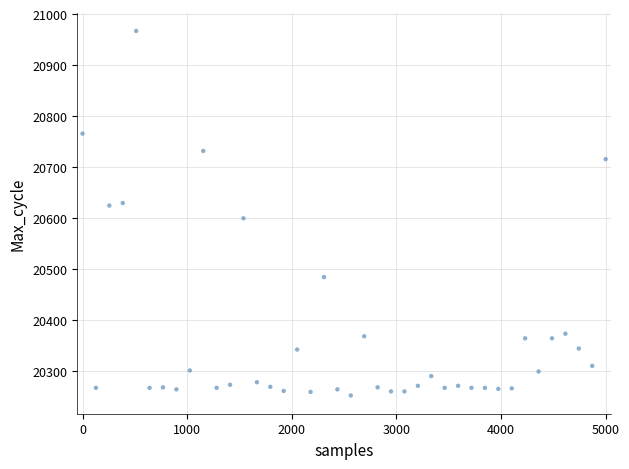

What is the range of Y values (max minus min)?

714